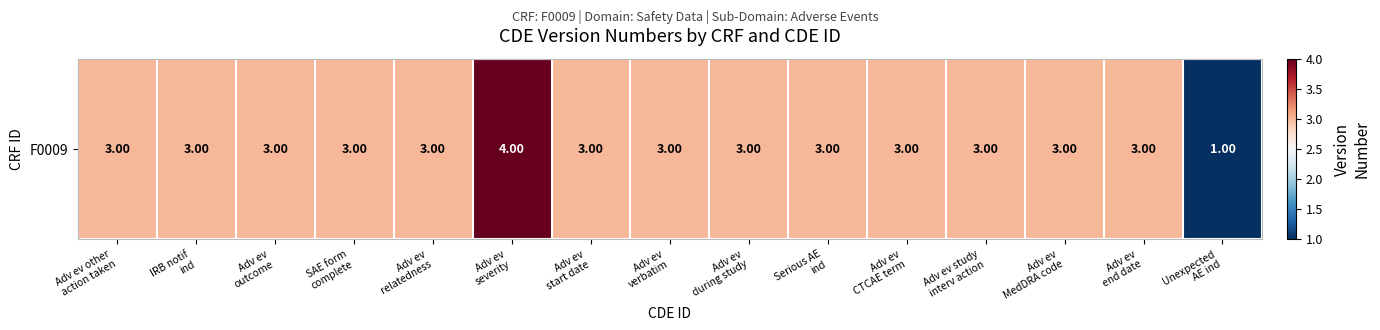

What is the greatest value displayed?

4